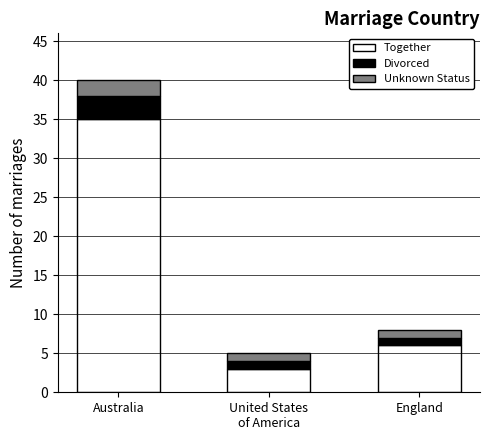

How many distinct data groups are displayed?

3